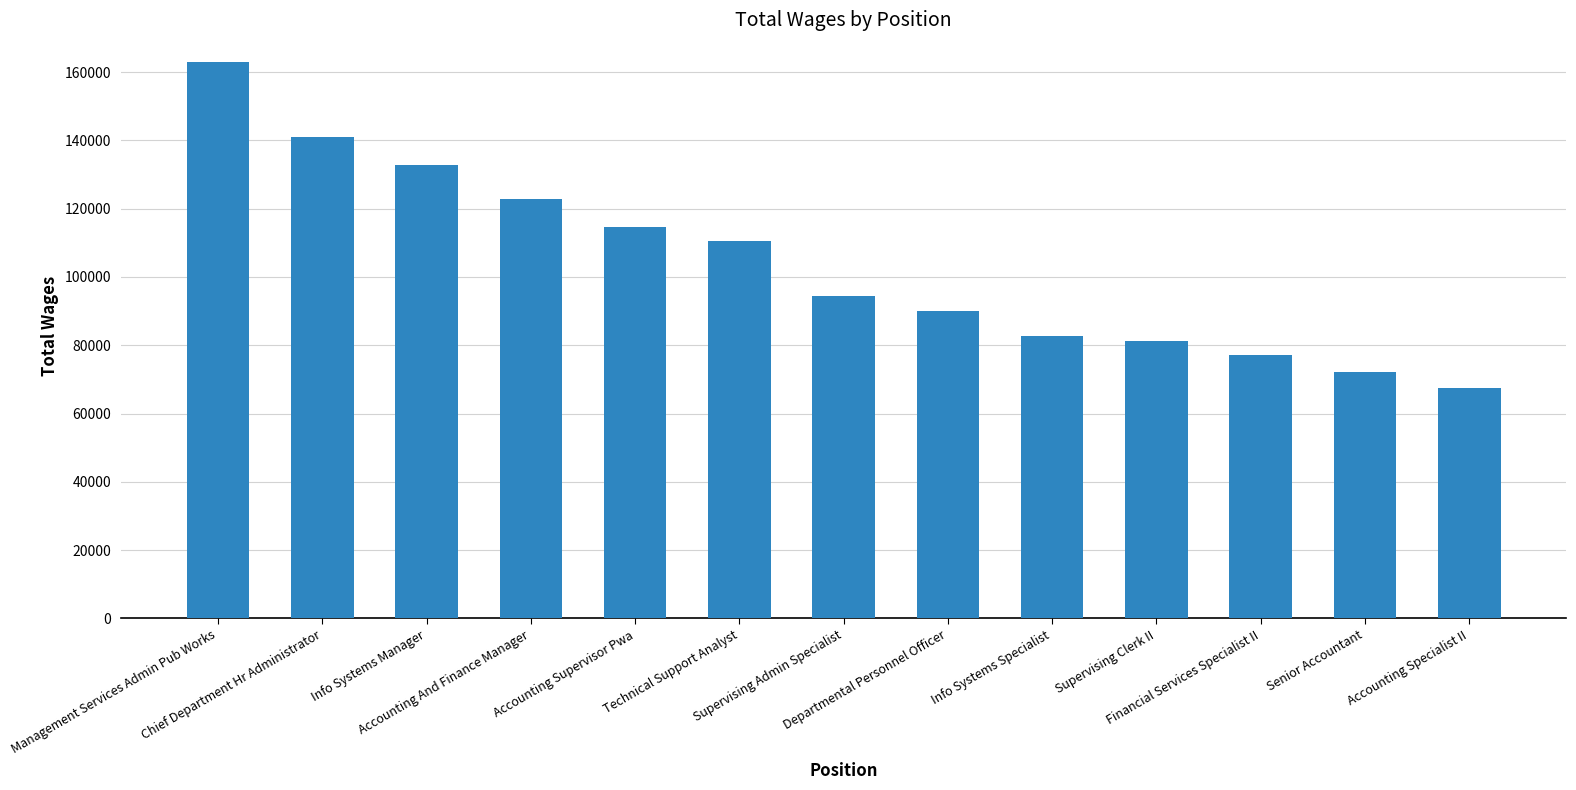

Does the chart contain any negative values?

No